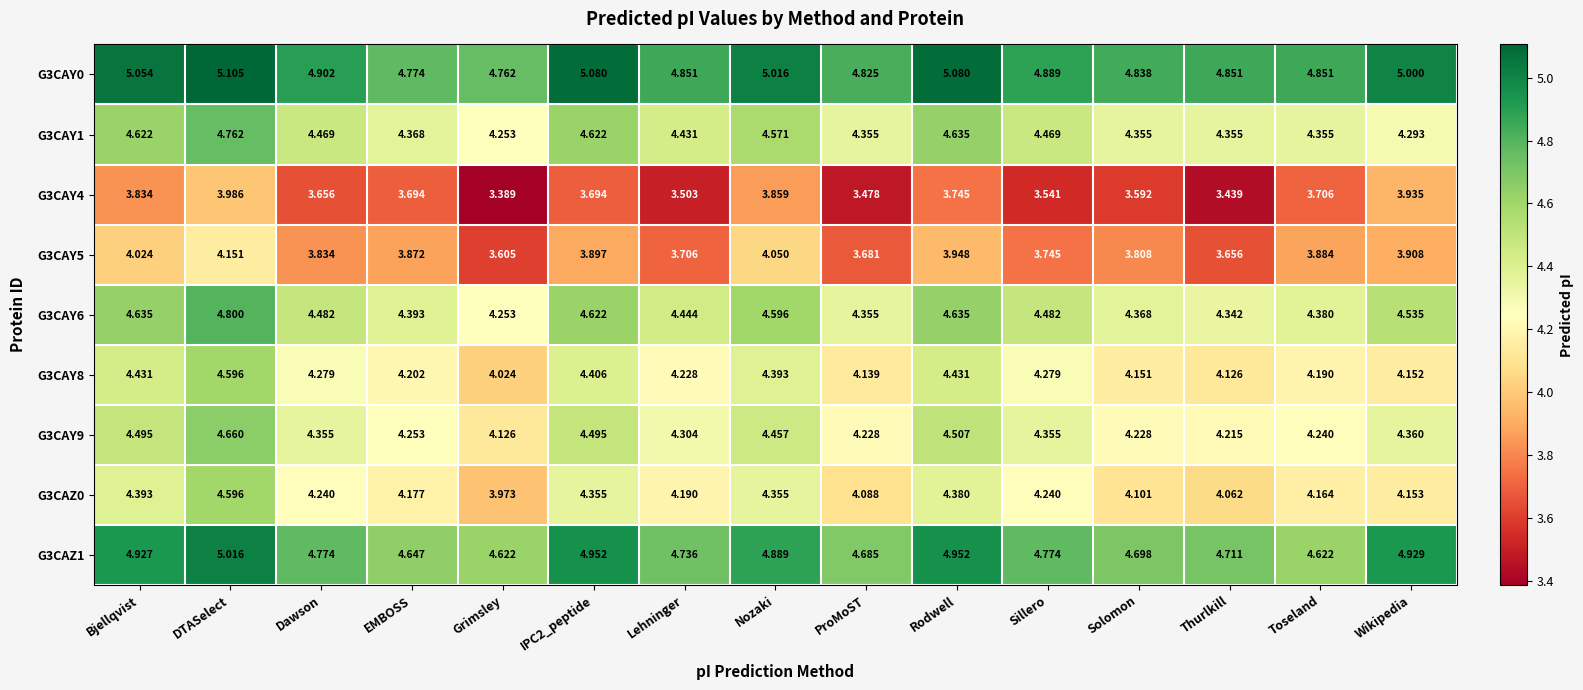

Which label corresponds to the smallest value in the chart?

Grimsley